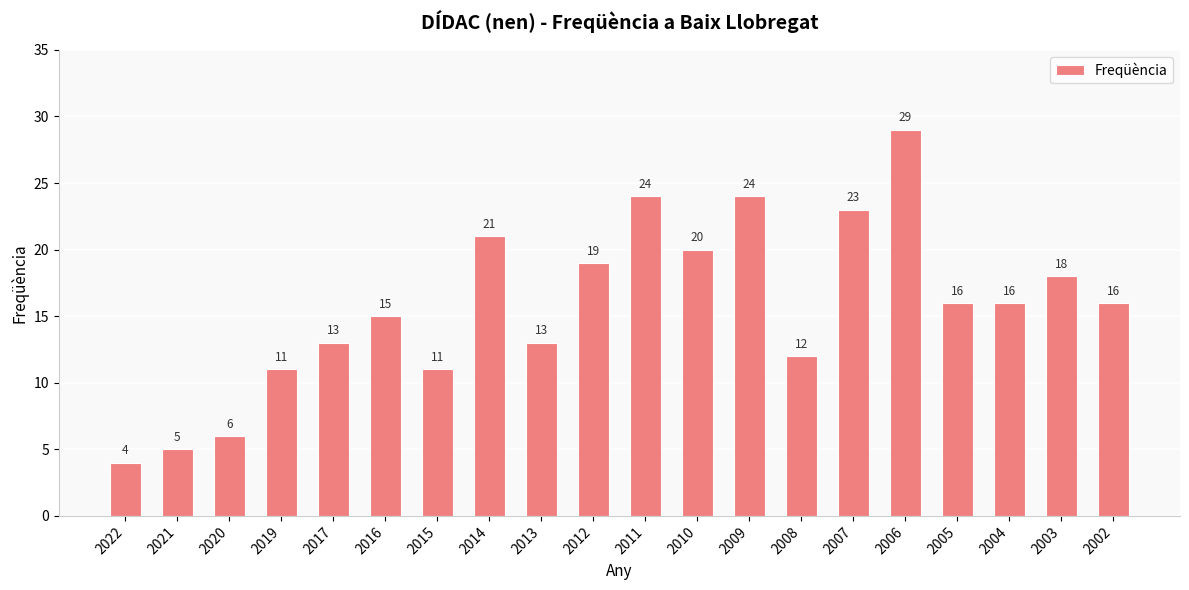

What value does the data have at 2014?

21